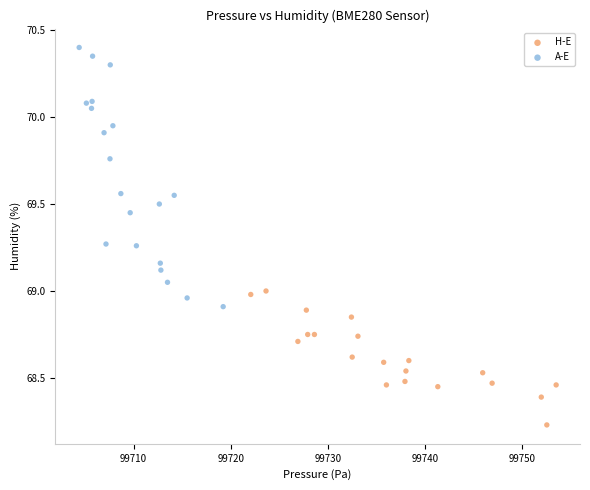

What are all the series names shown in the legend?

H-E, A-E